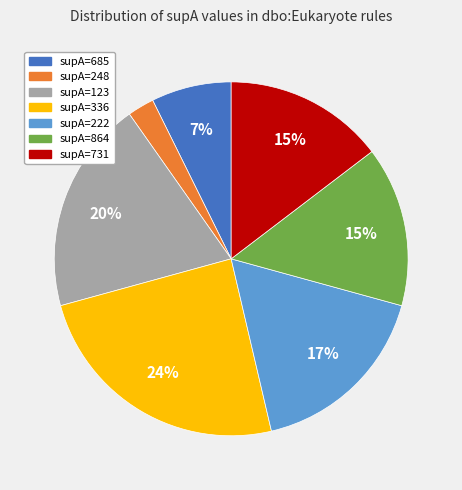

Combined, do supA=731 and supA=222 account for over 50%?

No